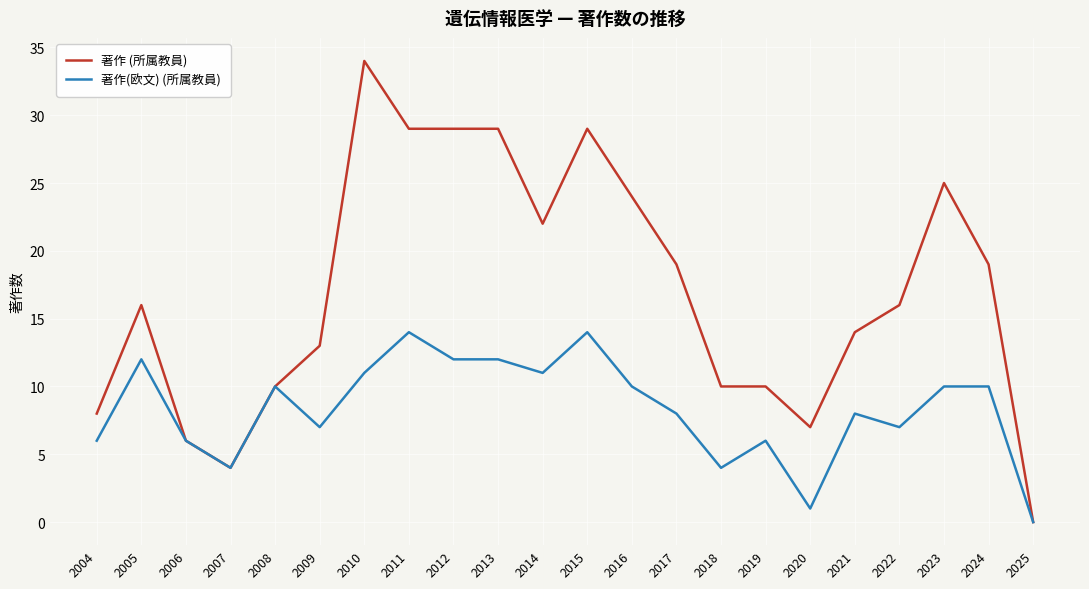

At 2004, list the series in order from smallest to largest.

著作(欧文) (所属教員), 著作 (所属教員)